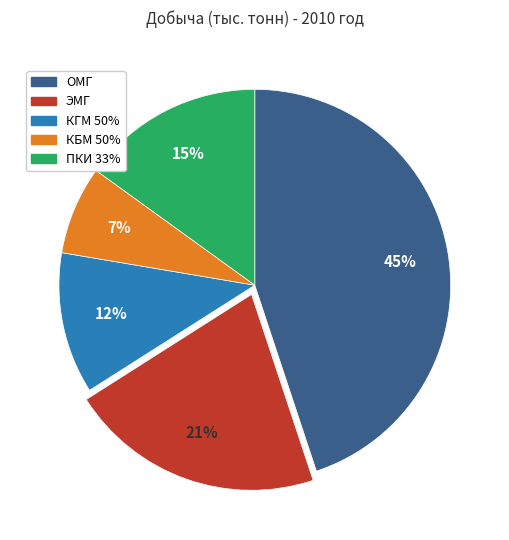

Does КГМ 50% represent more than half of the total?

No